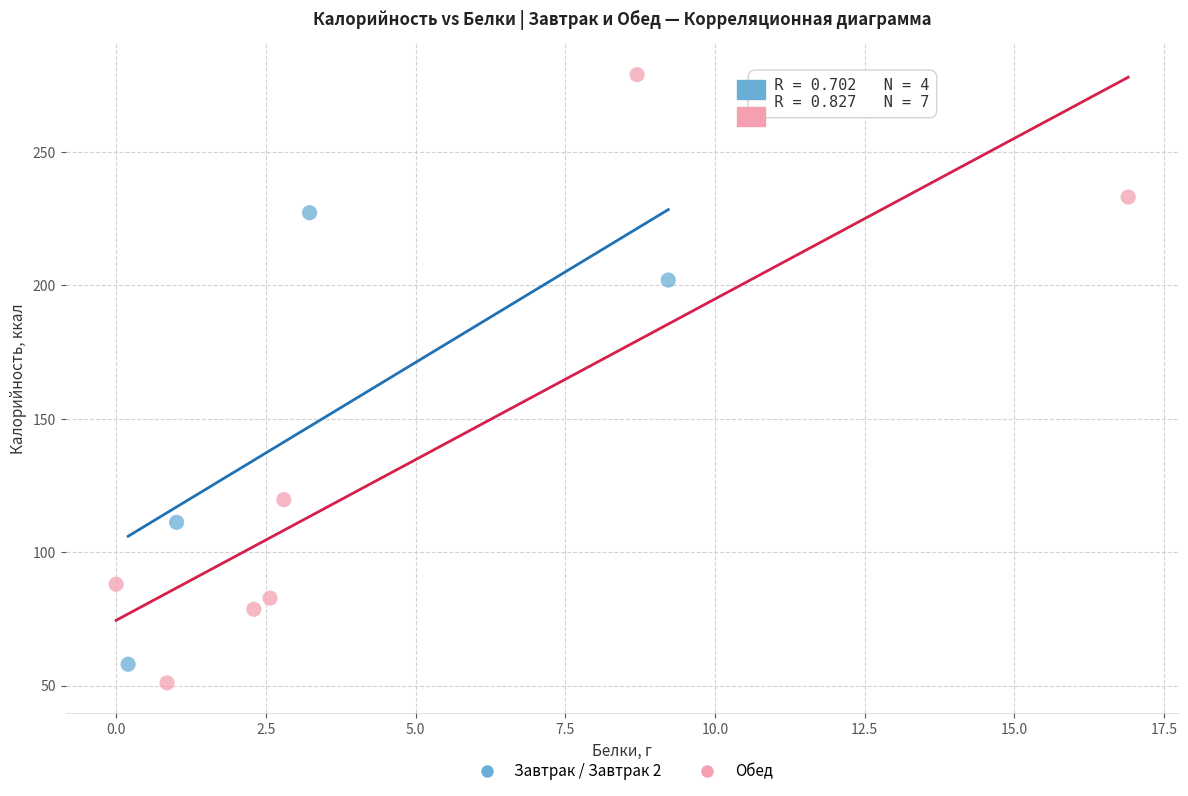

Which series has the largest Y range (max minus min)?

Обед